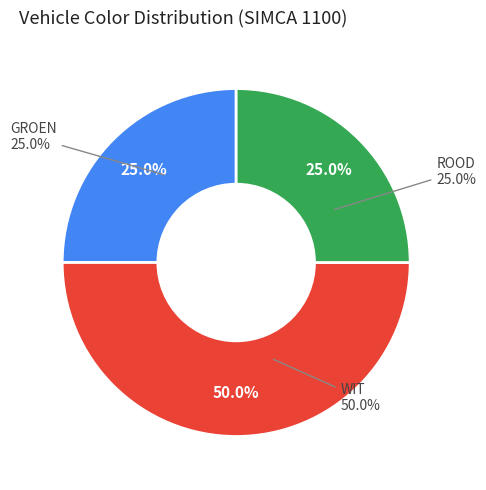

True or false: GROEN accounts for 25% of the total.

True